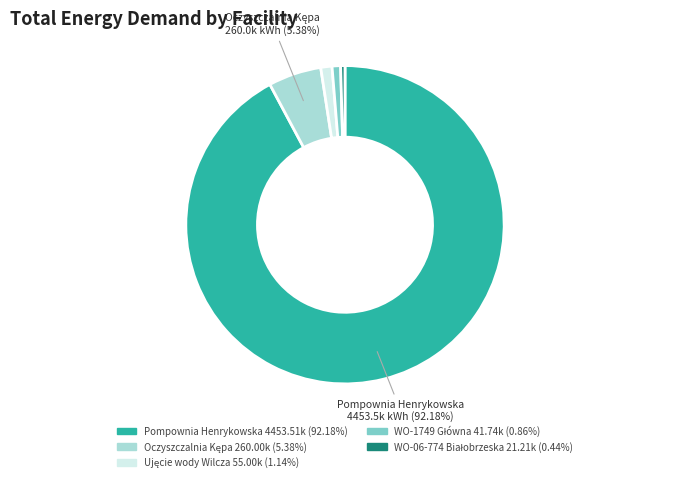

Count the number of slices in the pie.

5